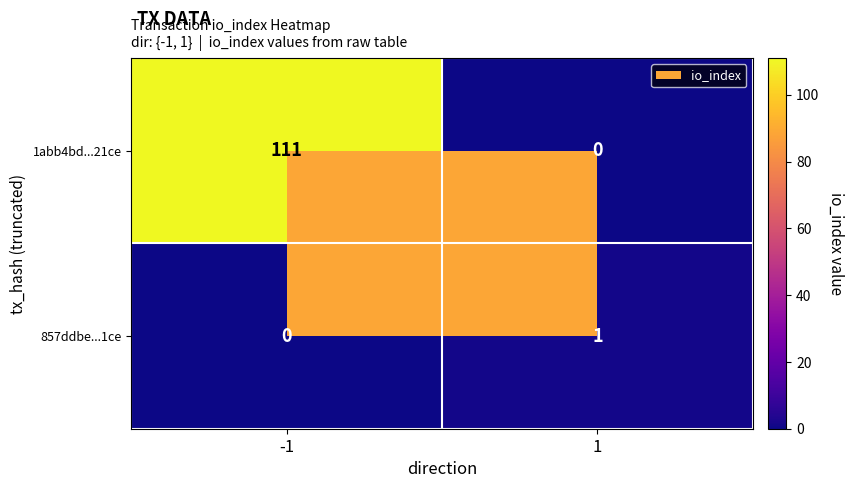

How many distinct data groups are displayed?

2